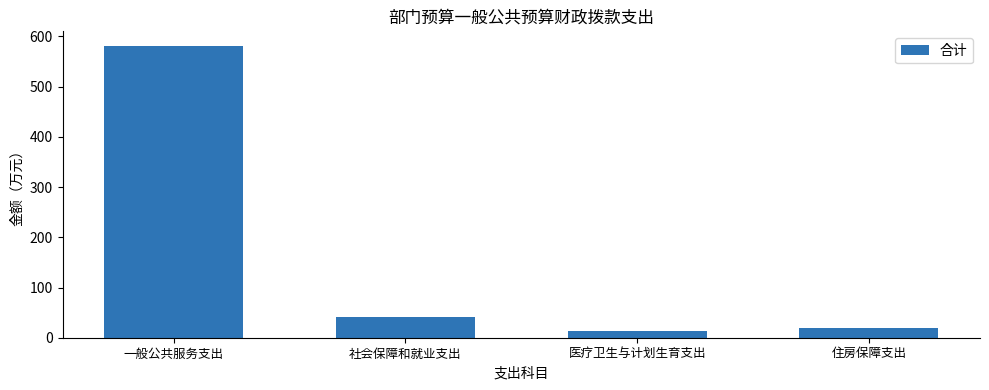

Read the value at 住房保障支出.

19.6